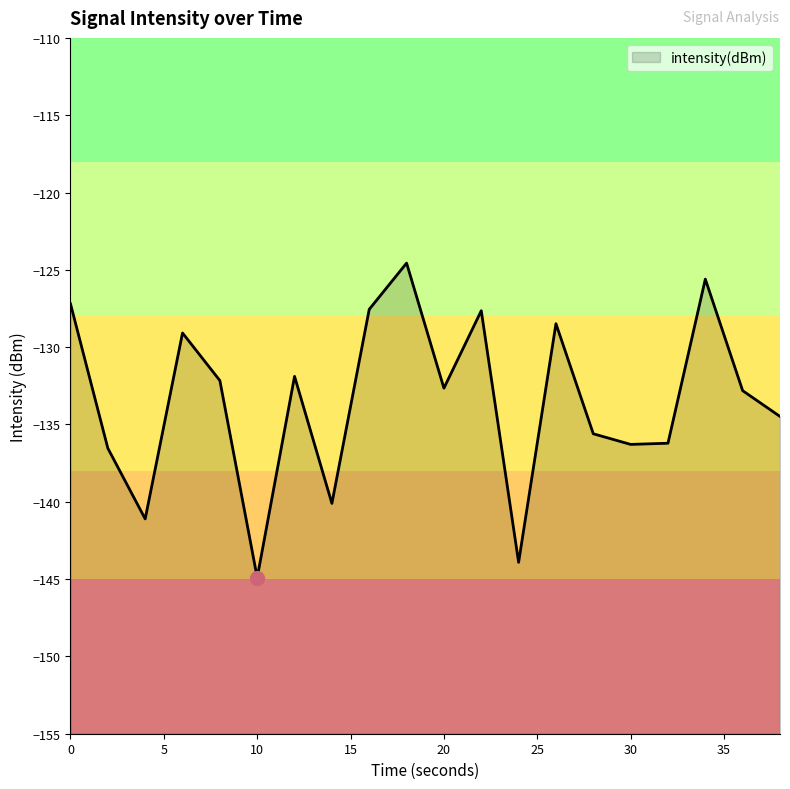

Reading left to right, what are all the values shown in this chart?

-127.2	-136.5	-141.1	-129.1	-132.2	-144.9	-131.9	-140.1	-127.6	-124.6	-132.7	-127.6	-143.9	-128.5	-135.6	-136.3	-136.2	-125.6	-132.8	-134.5